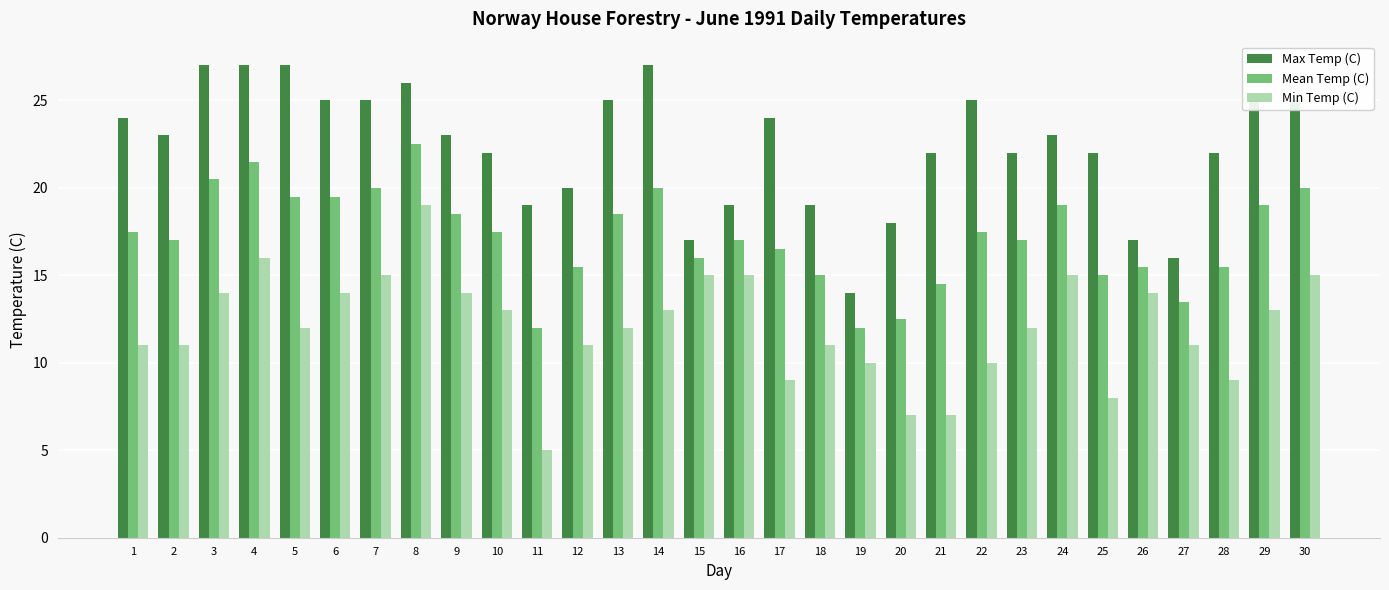

What is the difference between the highest and lowest values at 22?

15.0